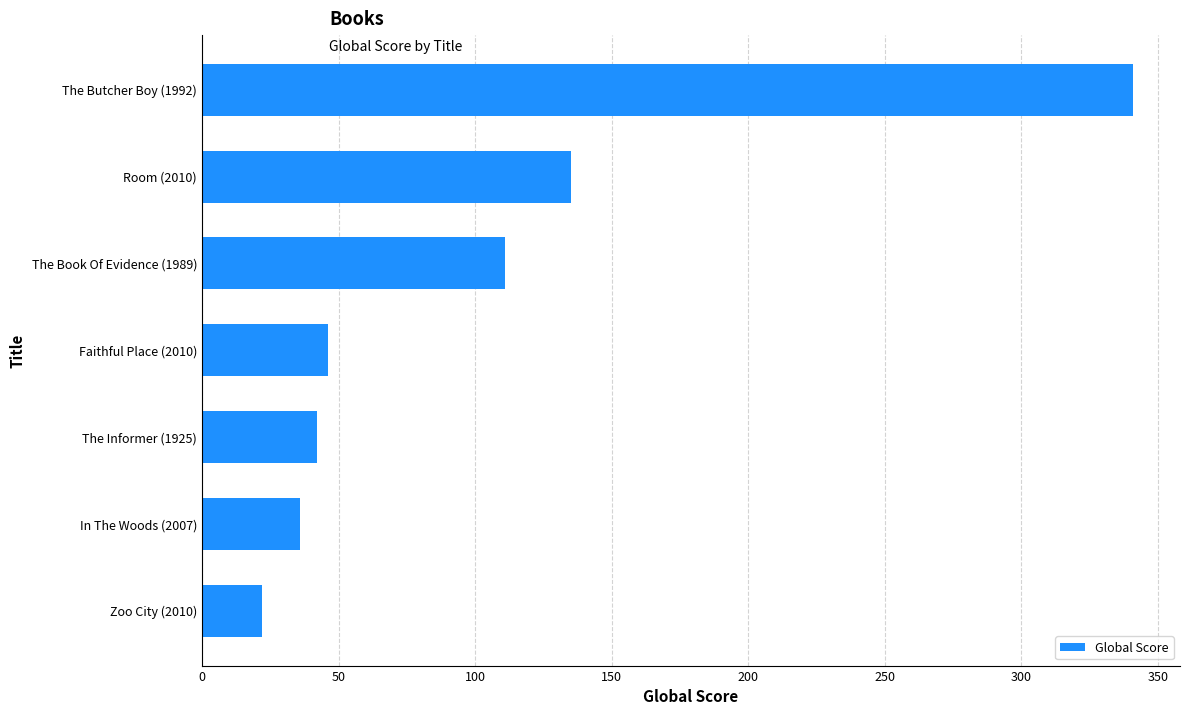

What is the approximate value at Room (2010), to the nearest 10?

140